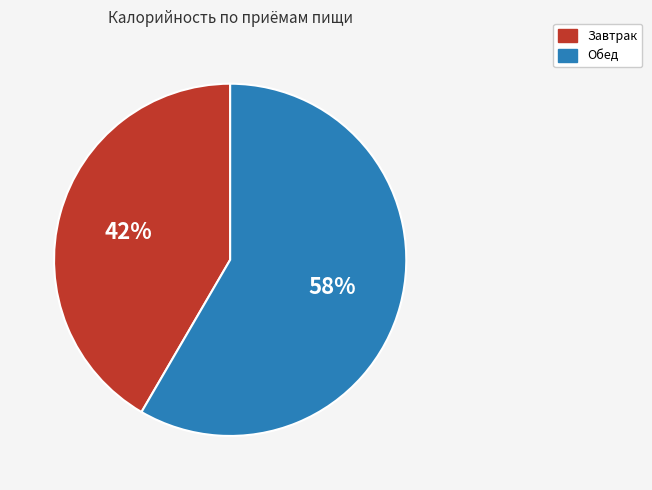

What is the largest slice in the pie chart?

Обед